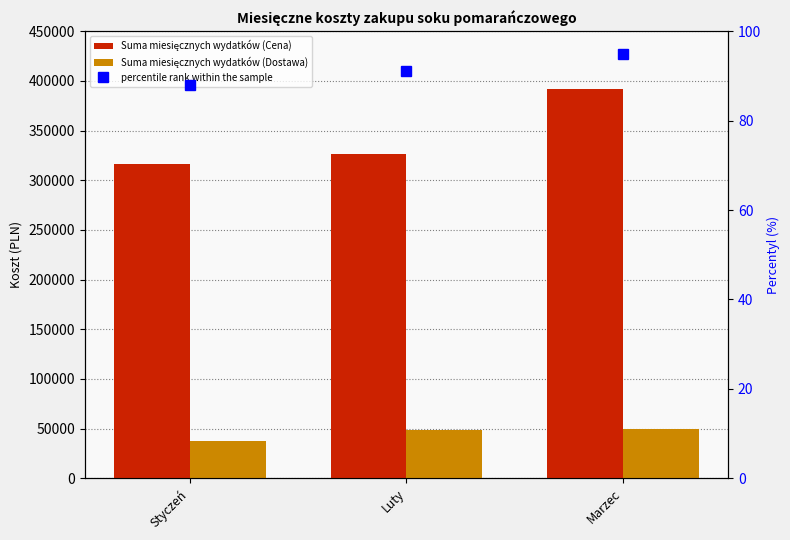

What is the difference between the maximum and second lowest values in the Suma miesięcznych wydatków (Cena) series?

65466.9